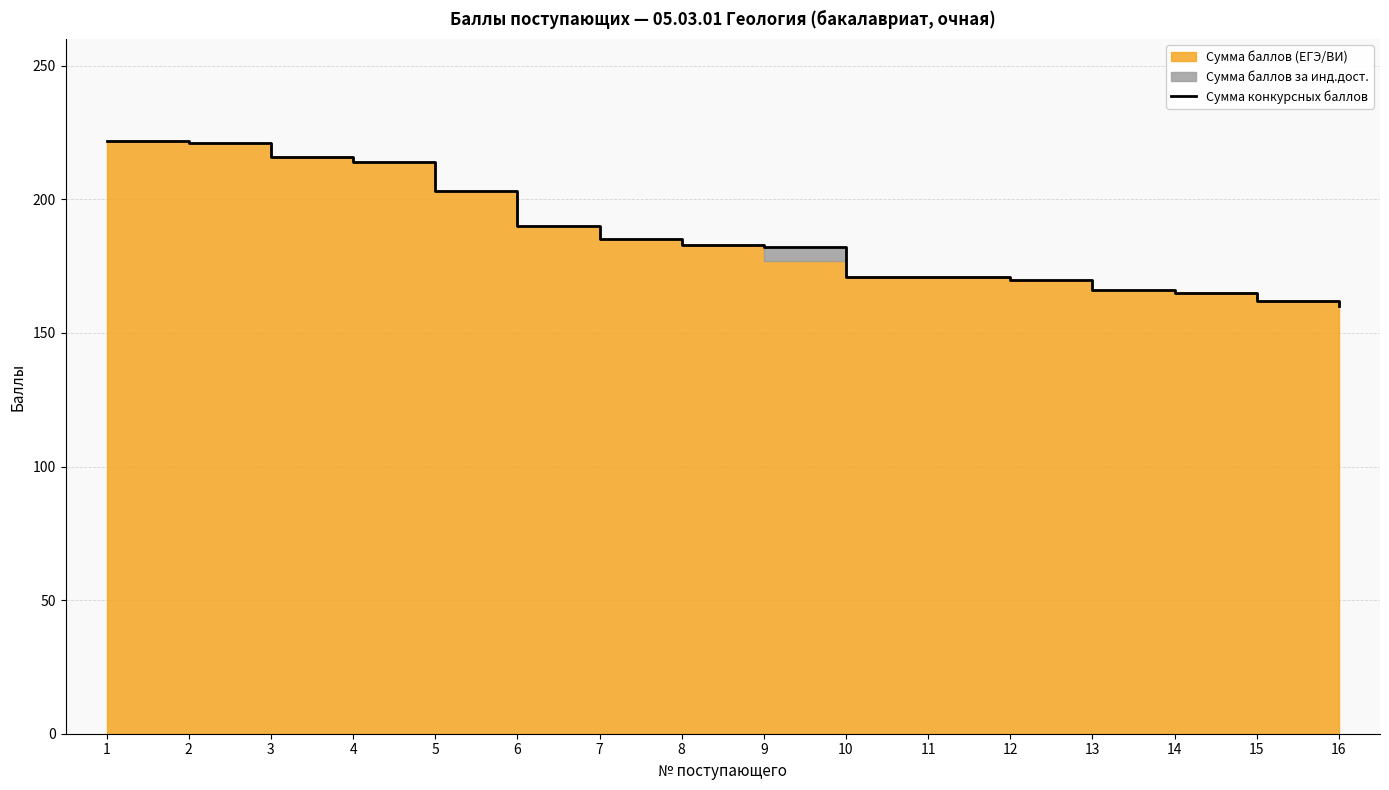

Rank the categories by value from lowest to highest.

16, 15, 14, 13, 12, 10, 11, 9, 8, 7, 6, 5, 4, 3, 2, 1